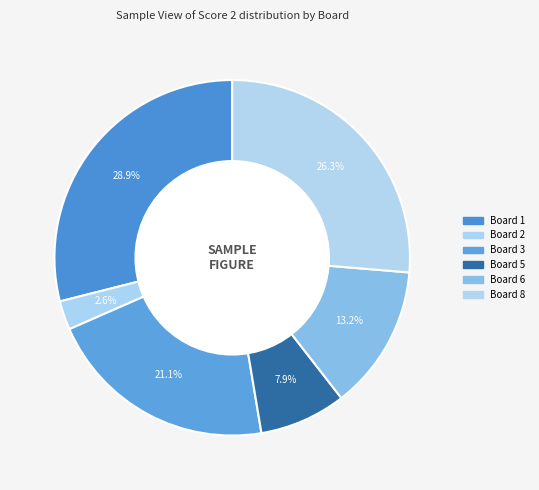

How many slices are in this pie chart?

6